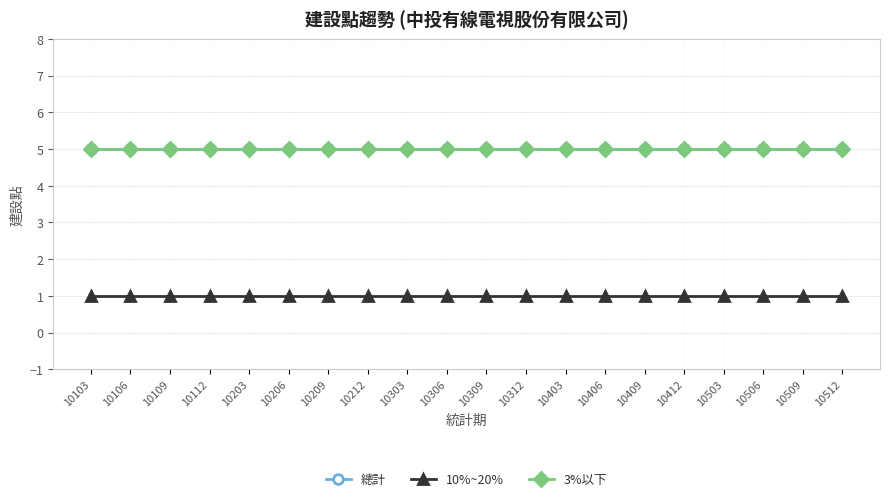

Is this an area chart (filled region under the line)?

No